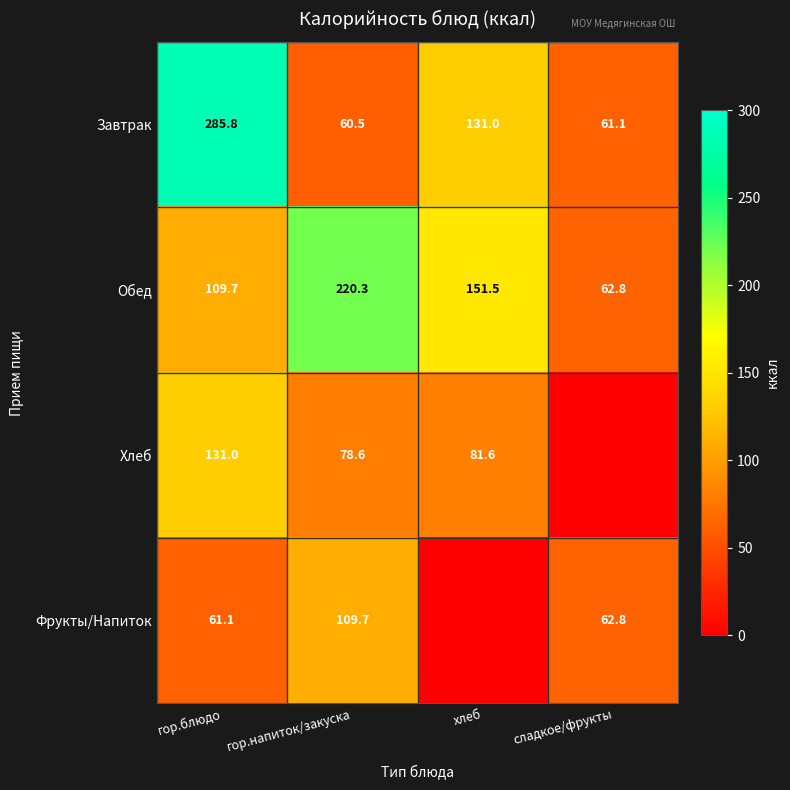

What is the minimum value for Обед?

62.8